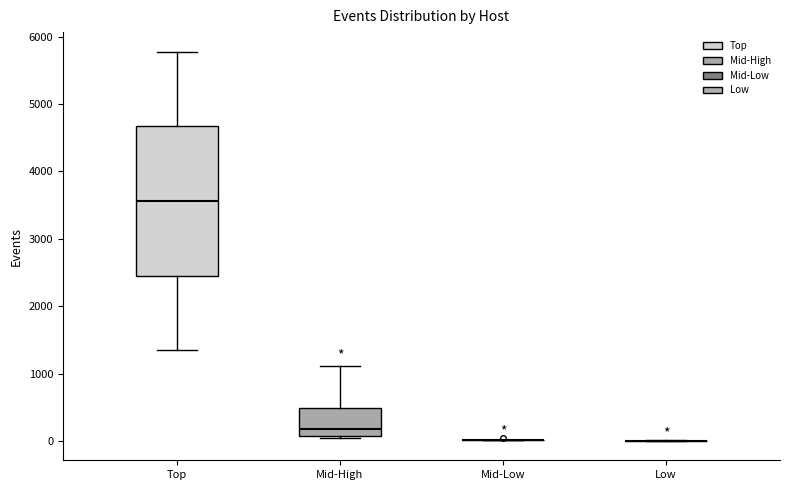

Reading left to right, read every box against the y-axis: the position of its median line, the range the box covers, and the ends of its whiskers. The values are not printed on the chart, so give them approximately, as read against the axis.

Top: median 3600, box 2500 to 4700, whiskers 1300 to 5800
Mid-High: median 200, box 100 to 500, whiskers 0 to 1100
Mid-Low: box collapsed to a line at 0, whiskers 0 to 0
Low: box collapsed to a line at 0, whiskers 0 to 0